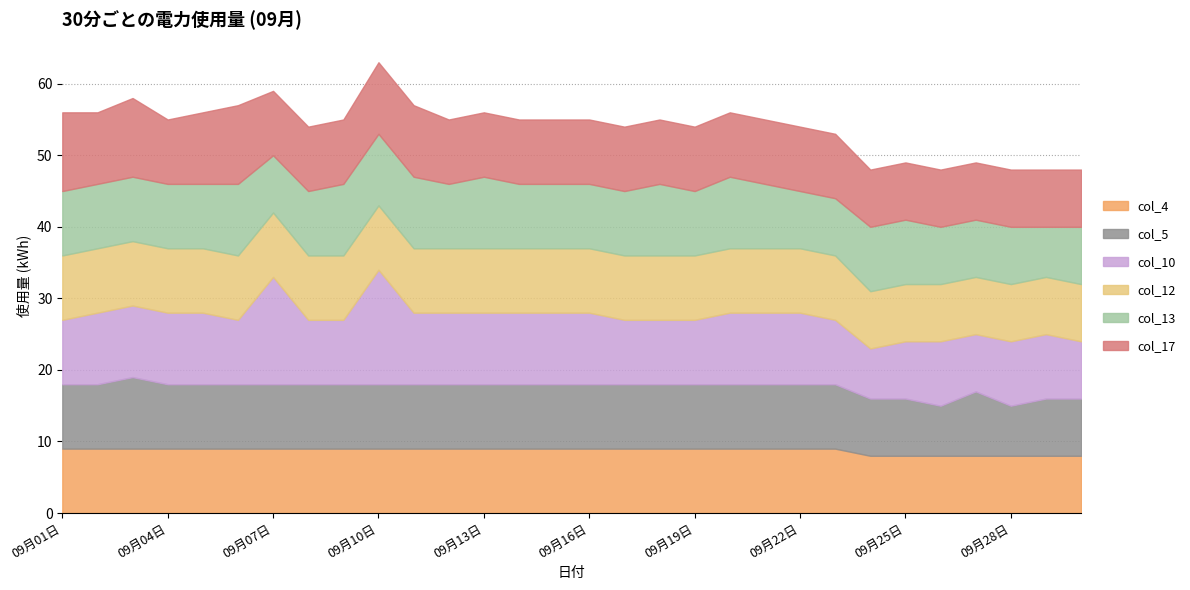

How many lines are shown in the chart?

6